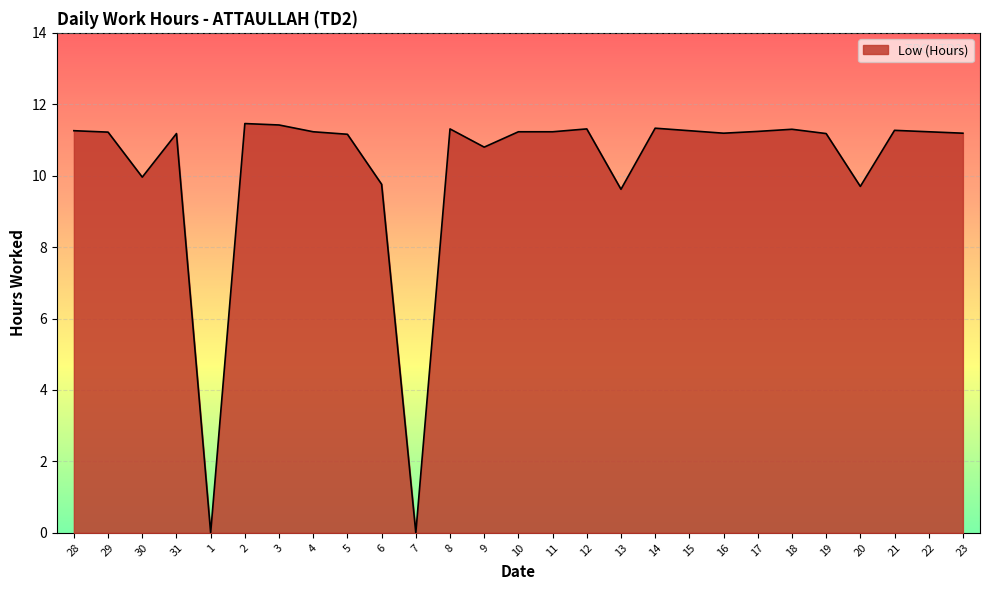

What is the maximum value shown in the chart?

11.5